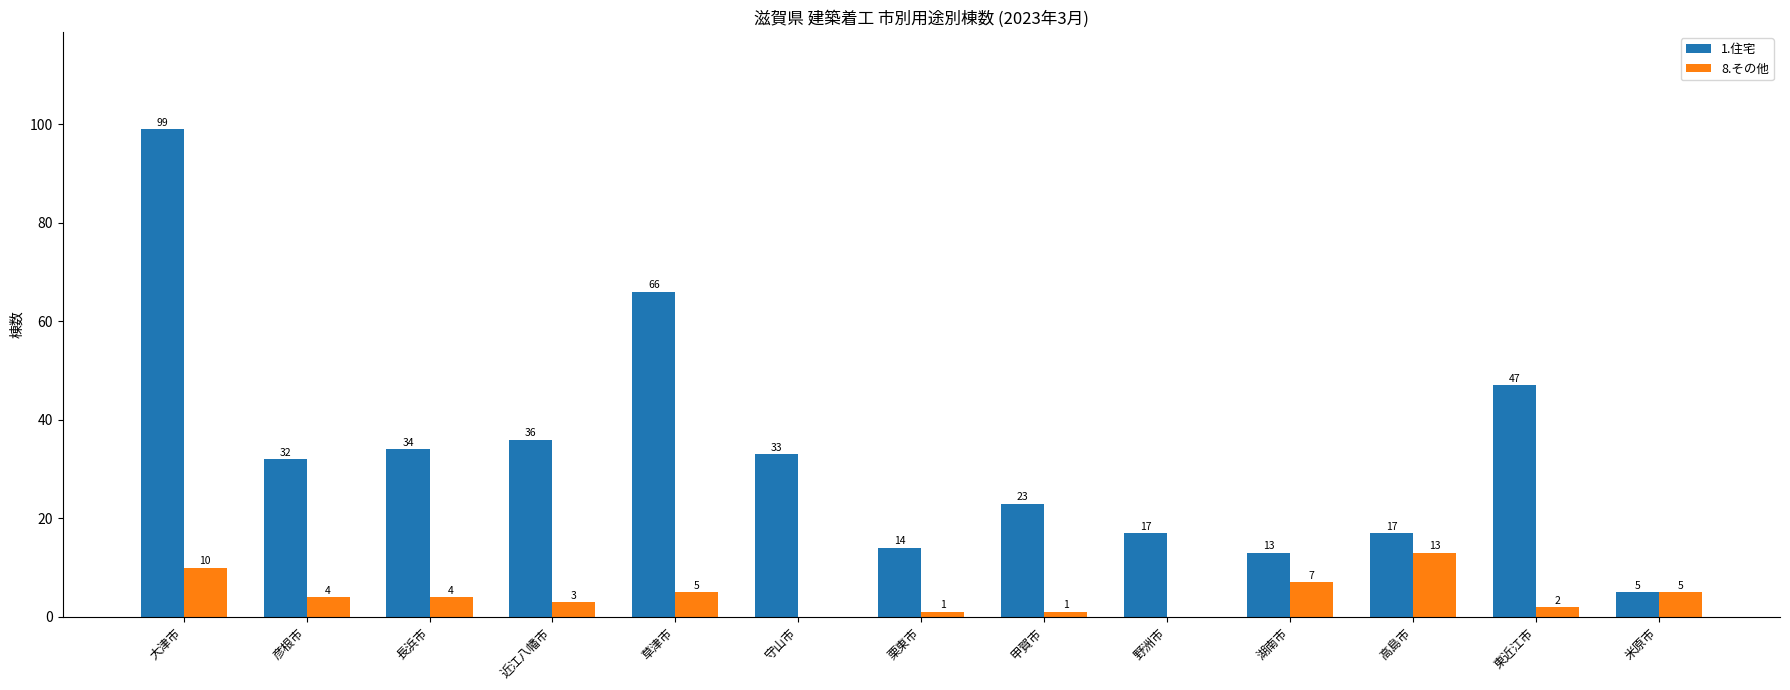

Reading left to right, what are all the values shown in this chart?

1.住宅: 99	32	34	36	66	33	14	23	17	13	17	47	5
8.その他: 10	4	4	3	5	0	1	1	0	7	13	2	5